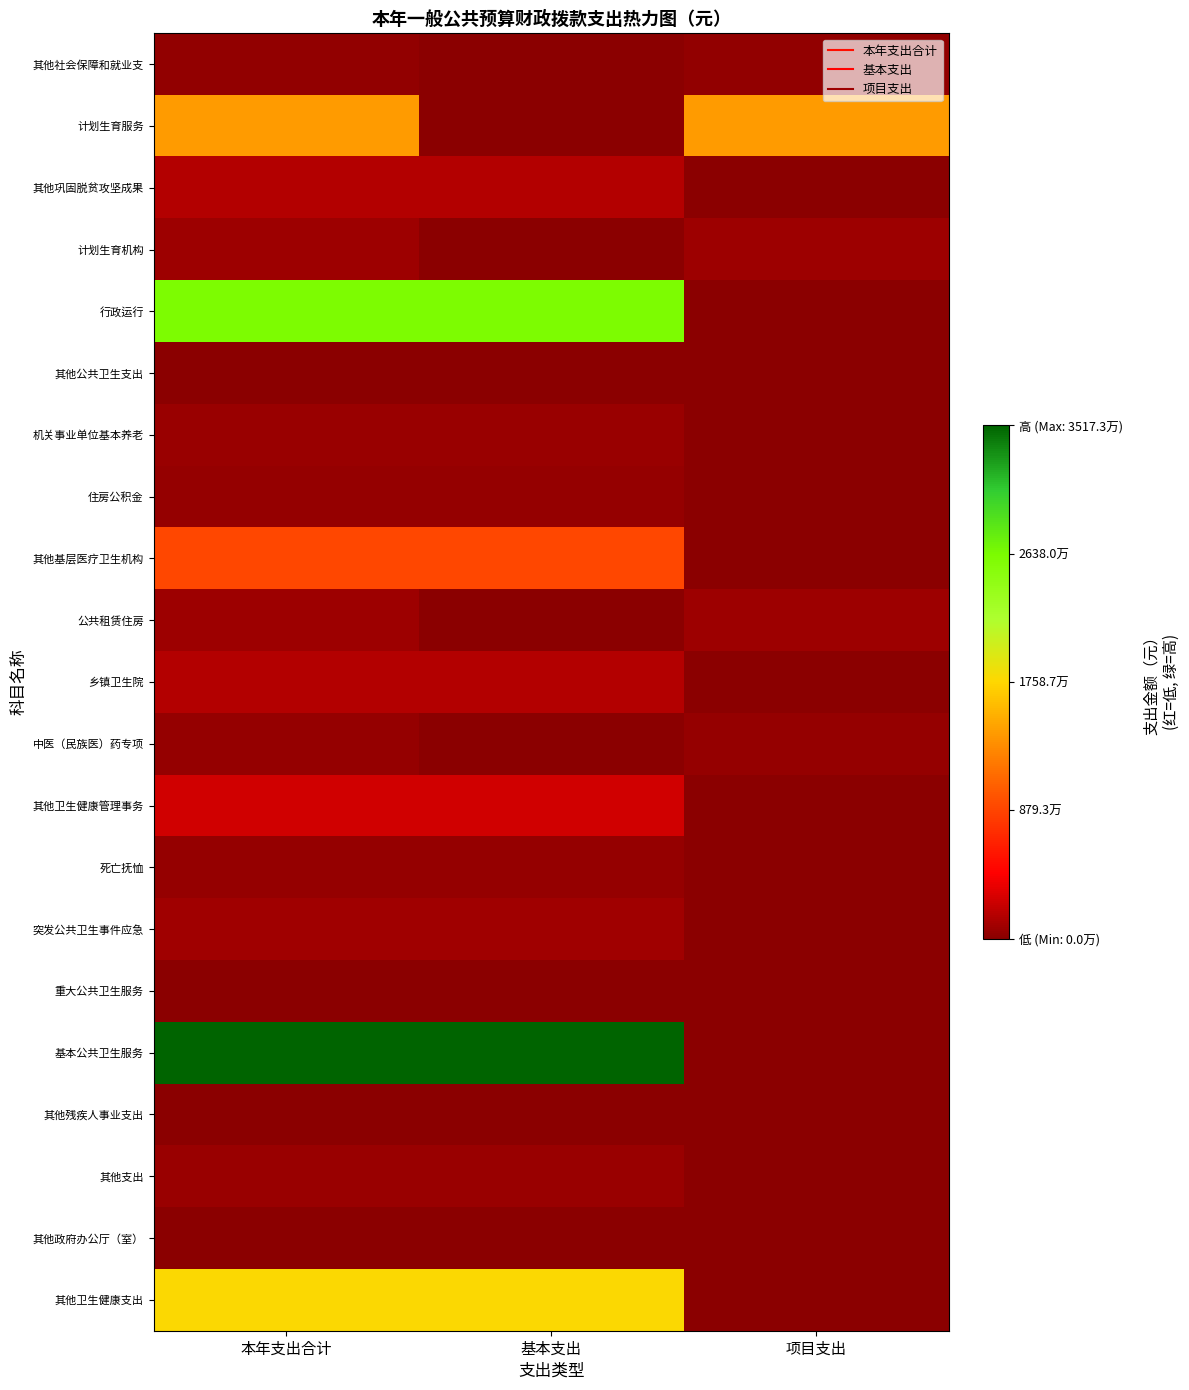

What is the difference between the highest and lowest values at 本年支出合计?

35161000.0